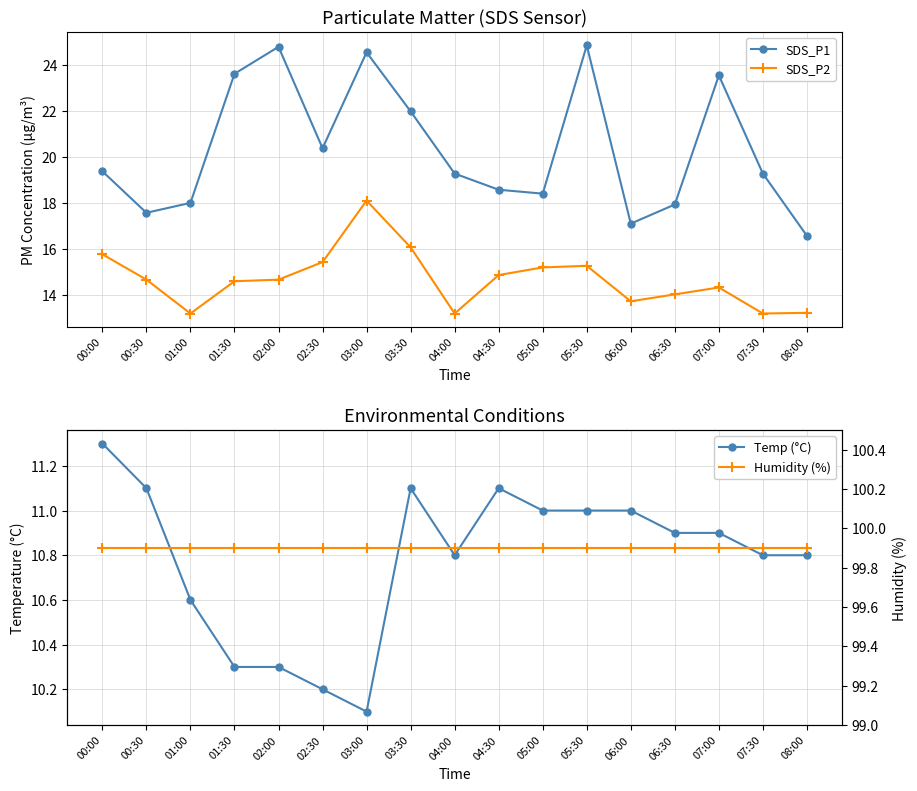

True or false: Humidity (%) has a value of 99.9 at 02:00.

True